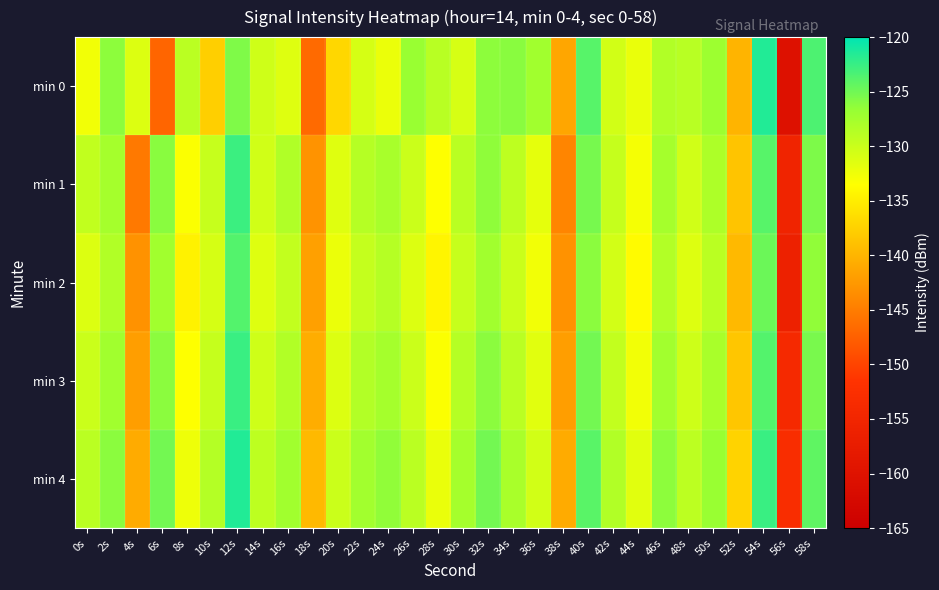

Reading right to left, transcribe all the data shown in this chart.

min 0: 58s=-123.5	56s=-160.3	54s=-121.5	52s=-140.1	50s=-127.1	48s=-128.8	46s=-128.4	44s=-132.1	42s=-130.5	40s=-123.9	38s=-141.3	36s=-127.3	34s=-126.1	32s=-126.3	30s=-130.8	28s=-128.8	26s=-126.8	24s=-132.3	22s=-130.8	20s=-137.0	18s=-146.6	16s=-131.4	14s=-130.3	12s=-125.6	10s=-137.7	8s=-129.0	6s=-147.1	4s=-131.2	2s=-126.3	0s=-132.7
min 1: 58s=-125.6	56s=-155.2	54s=-123.9	52s=-138.7	50s=-128.1	48s=-130.4	46s=-127.6	44s=-132.9	42s=-129.7	40s=-125.3	38s=-144.2	36s=-131.8	34s=-129.2	32s=-126.4	30s=-128.9	28s=-133.5	26s=-130.1	24s=-127.8	22s=-128.7	20s=-131.5	18s=-142.9	16s=-128.3	14s=-130.4	12s=-122.6	10s=-129.8	8s=-133.3	6s=-126.1	4s=-145.3	2s=-127.6	0s=-129.5
min 2: 58s=-126.5	56s=-156.1	54s=-124.8	52s=-139.6	50s=-129.0	48s=-131.3	46s=-128.5	44s=-133.8	42s=-130.6	40s=-126.2	38s=-143.1	36s=-132.7	34s=-130.1	32s=-127.3	30s=-129.8	28s=-134.4	26s=-131.2	24s=-128.7	22s=-129.6	20s=-132.3	18s=-141.8	16s=-129.5	14s=-131.4	12s=-123.7	10s=-130.8	8s=-134.6	6s=-127.3	4s=-143.1	2s=-128.4	0s=-131.2
min 3: 58s=-125.4	56s=-154.0	54s=-123.7	52s=-138.5	50s=-127.9	48s=-130.2	46s=-127.4	44s=-132.7	42s=-129.5	40s=-125.1	38s=-142.0	36s=-131.6	34s=-129.0	32s=-126.2	30s=-128.7	28s=-133.3	26s=-130.1	24s=-127.6	22s=-128.5	20s=-131.2	18s=-140.7	16s=-128.4	14s=-130.3	12s=-122.6	10s=-129.7	8s=-133.5	6s=-126.2	4s=-142.0	2s=-127.3	0s=-130.1
min 4: 58s=-124.3	56s=-152.9	54s=-122.6	52s=-137.4	50s=-126.8	48s=-129.1	46s=-126.3	44s=-131.6	42s=-128.4	40s=-124.0	38s=-140.9	36s=-130.5	34s=-127.9	32s=-125.1	30s=-127.6	28s=-132.2	26s=-129.0	24s=-126.5	22s=-127.4	20s=-130.1	18s=-139.6	16s=-127.3	14s=-129.2	12s=-121.5	10s=-128.6	8s=-132.4	6s=-125.1	4s=-140.9	2s=-126.2	0s=-129.0